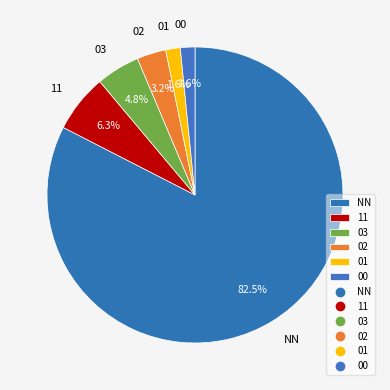

Does 03 represent more than half of the total?

No